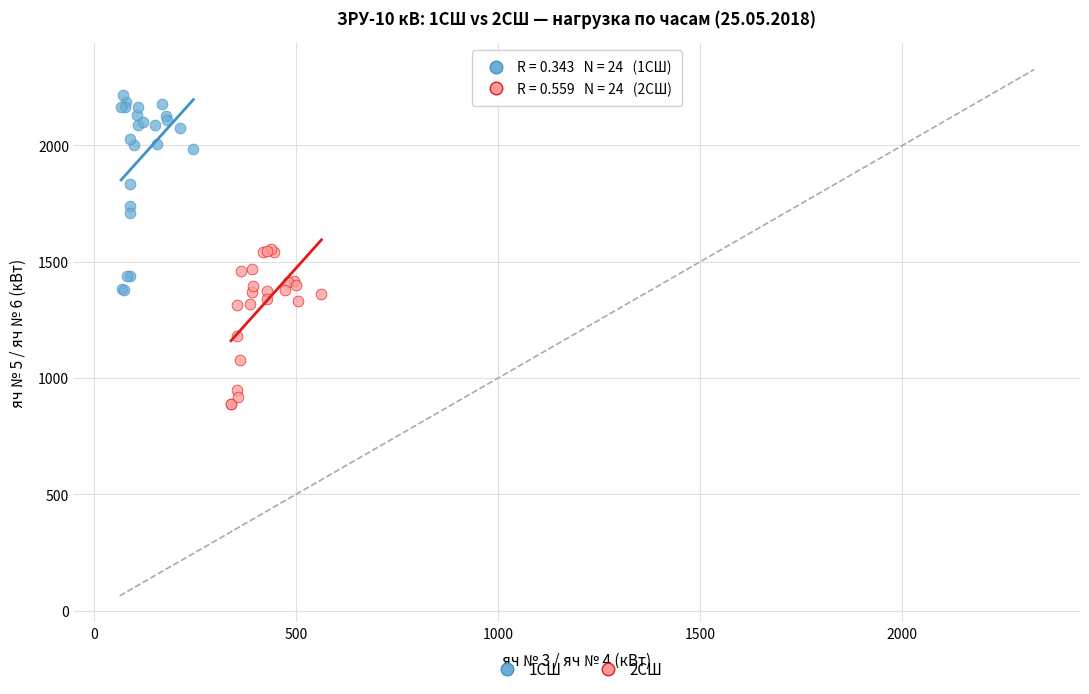

Which series has the widest spread of Y values?

1СШ